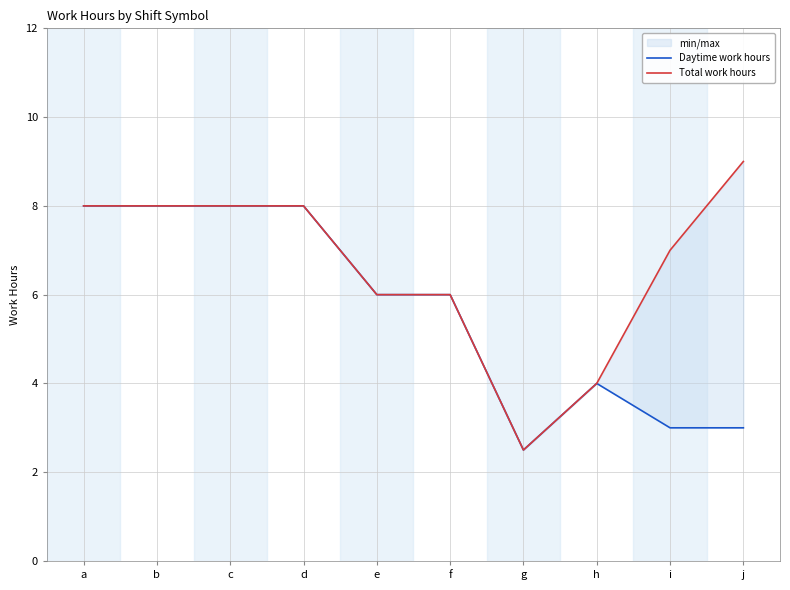

The value of Total work hours at j is 9.0. True or false?

True